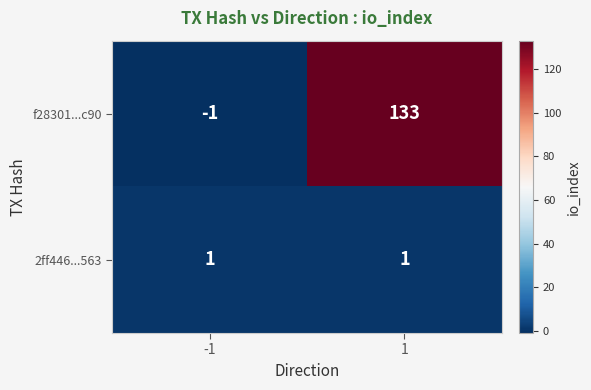

What is the sum of all f28301...c90 values?

132